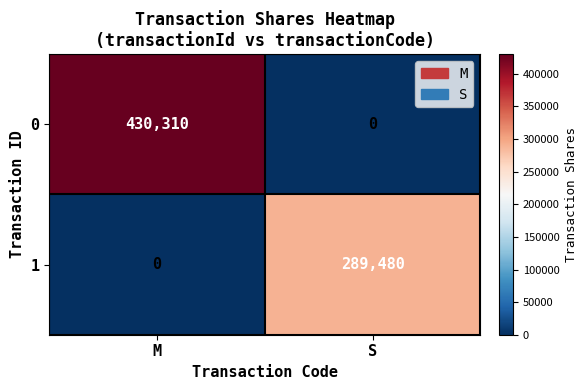

Rank the series by their average value, from lowest to highest.

1, 0